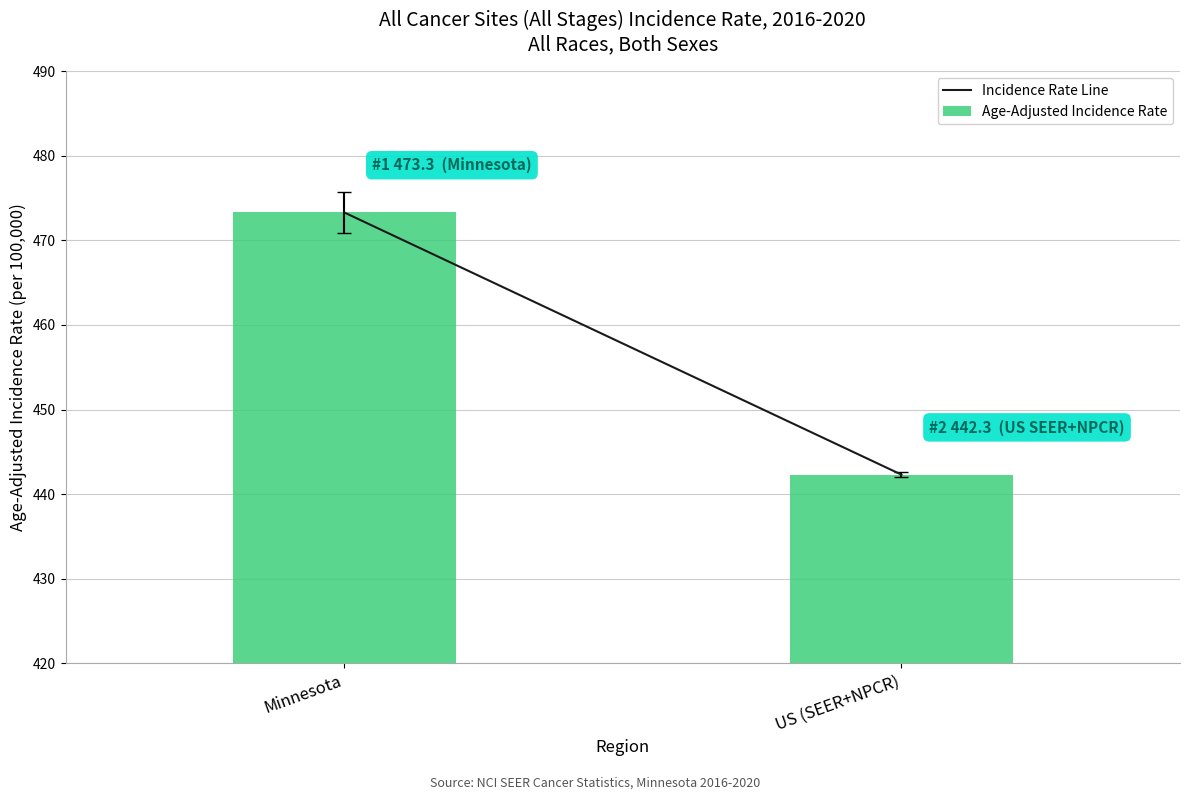

How many bars are there in total?

2